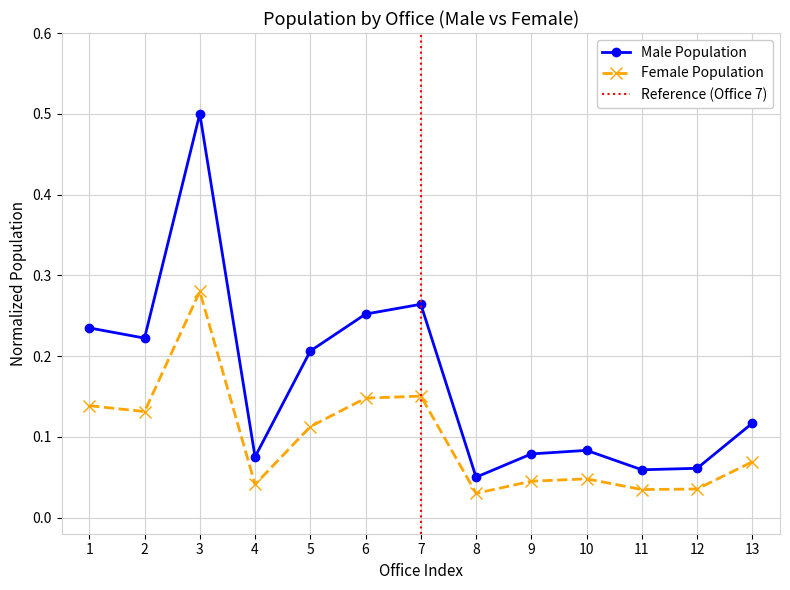

At which label does Male Population reach its peak?

3